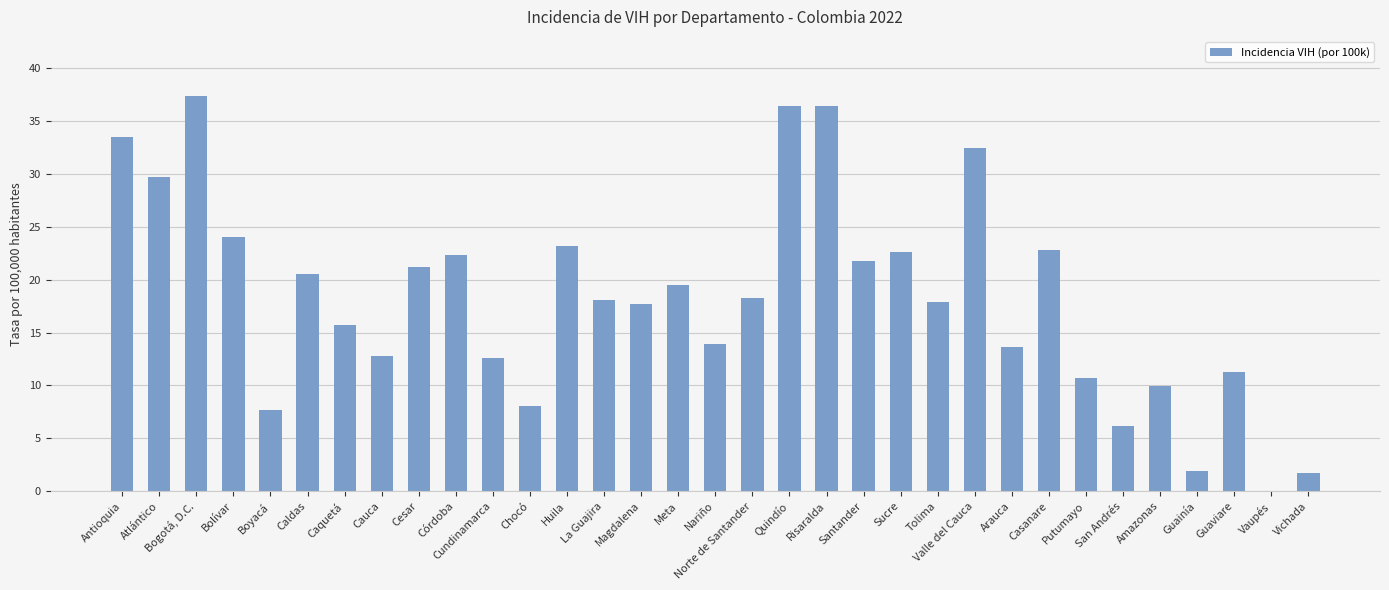

What is the difference between the values at Santander and Magdalena?

4.1